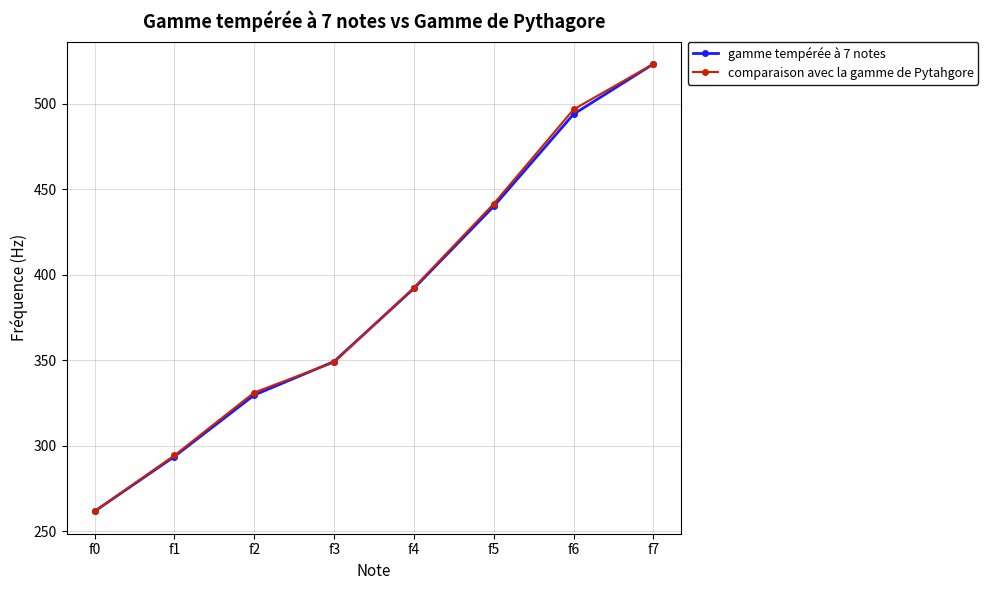

True or false: comparaison avec la gamme de Pytahgore has a value of 392.4 at f4.

True